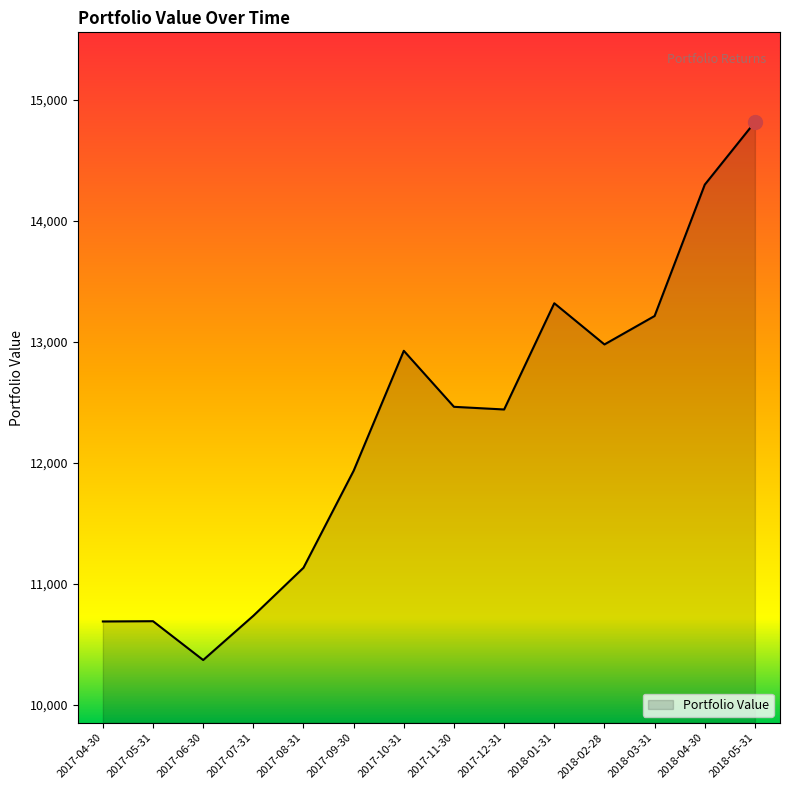

Which category has the lowest value across all series?

2017-06-30